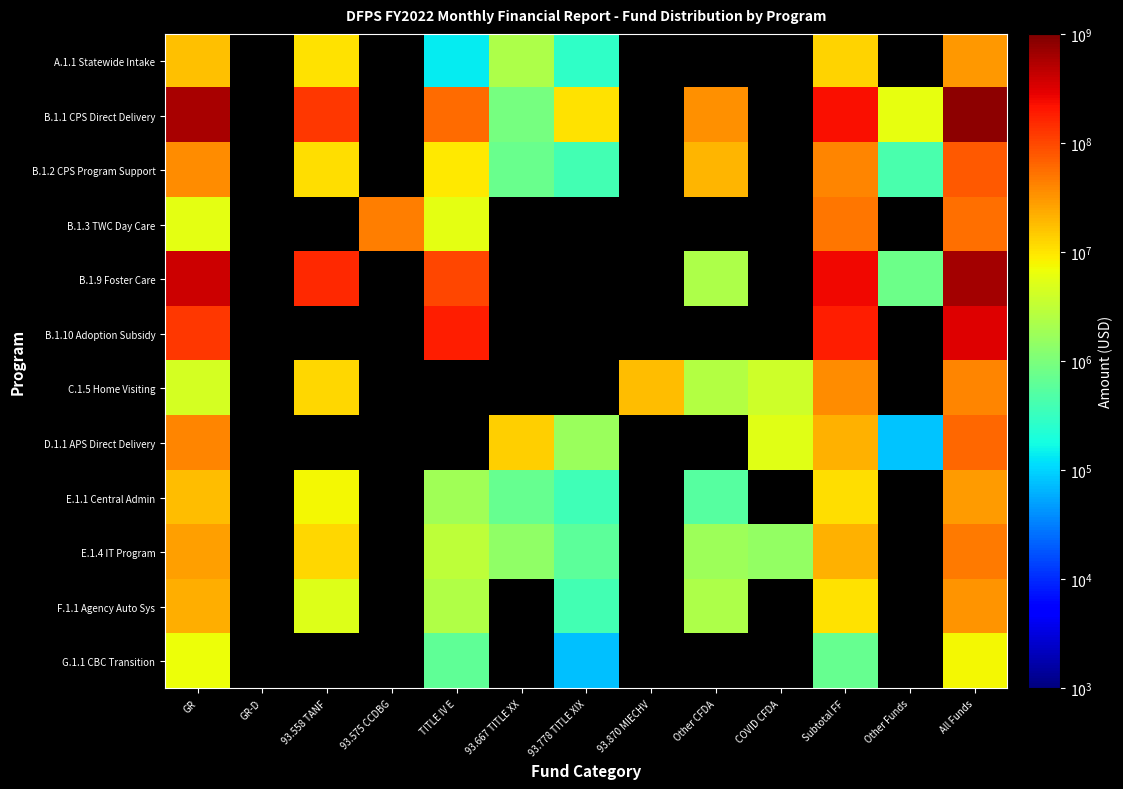

Is the value of G.1.1 CBC Transition at COVID CFDA greater than the value of B.1.10 Adoption Subsidy at 93.667 TITLE XX?

No